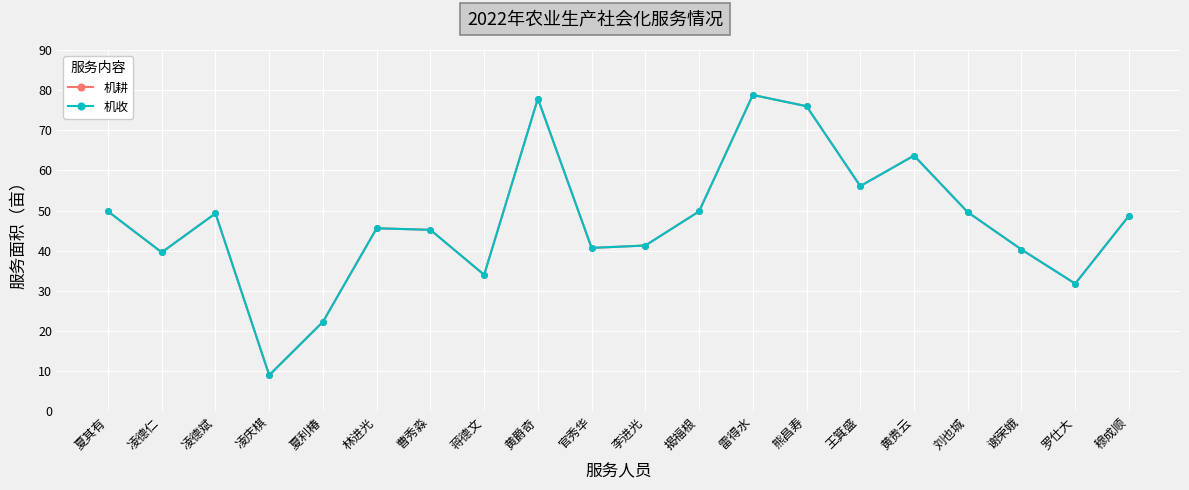

Which series has the largest range (max minus min)?

机耕